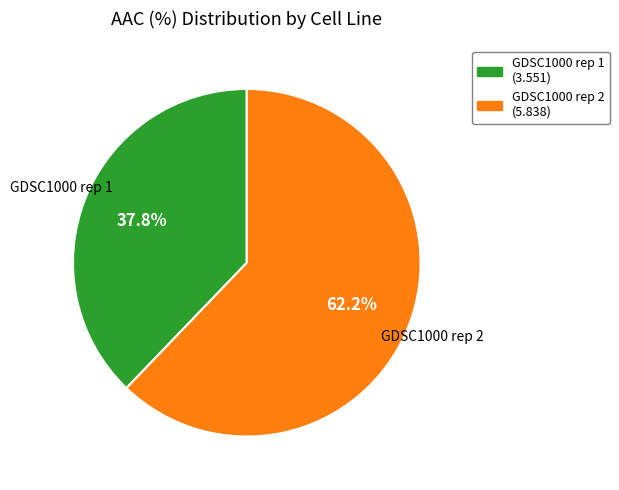

To the nearest percent, what is the difference between the largest and smallest slice percentages?

24%